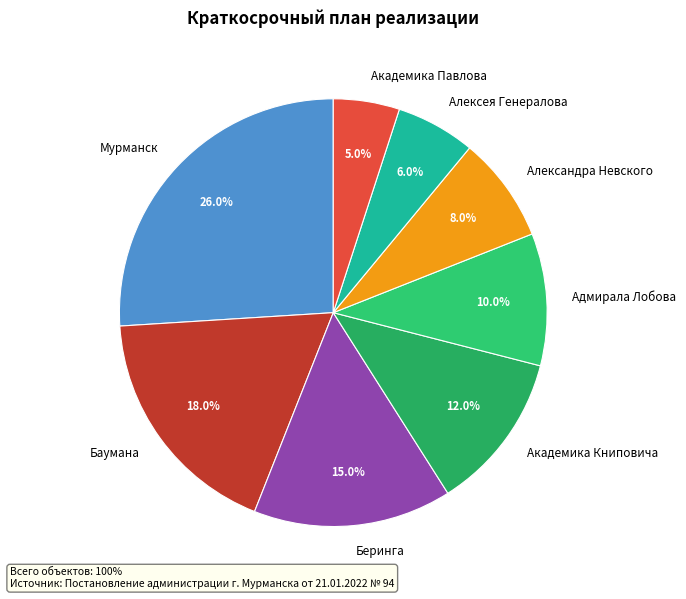

Is it true that Мурманск is 40% of the pie?

False